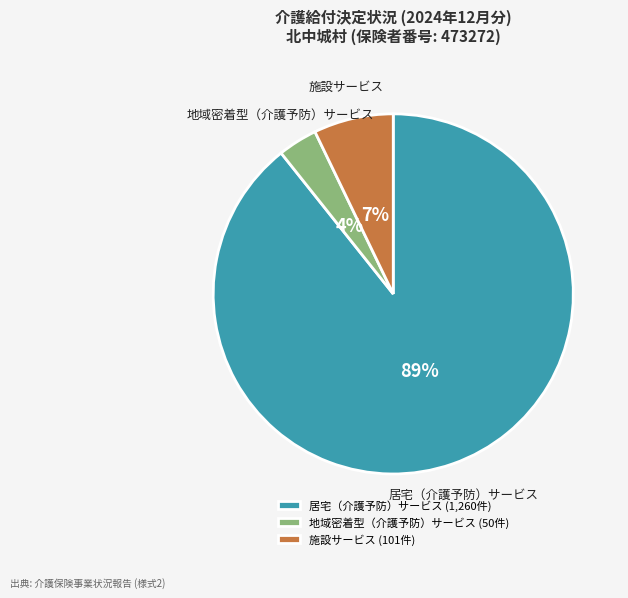

The 施設サービス slice represents 7% of the pie. True or false?

True